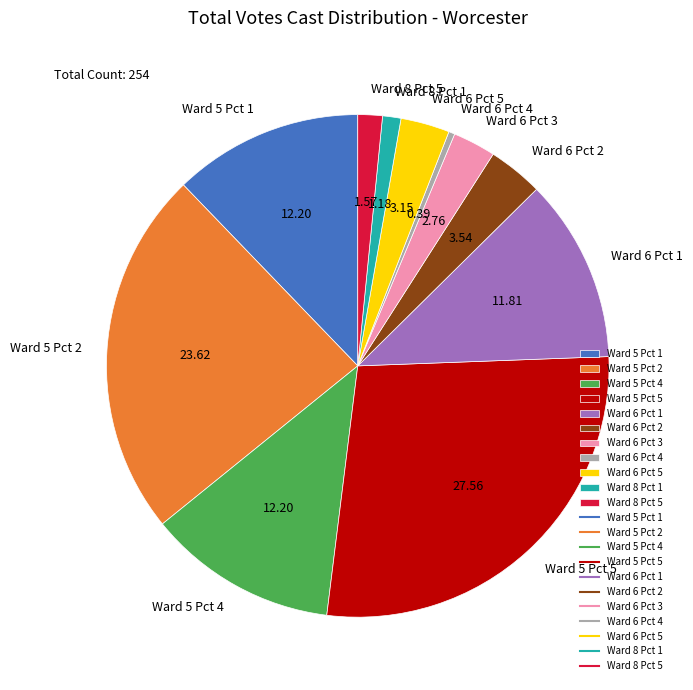

Between Ward 6 Pct 5 and Ward 5 Pct 2, which is larger?

Ward 5 Pct 2